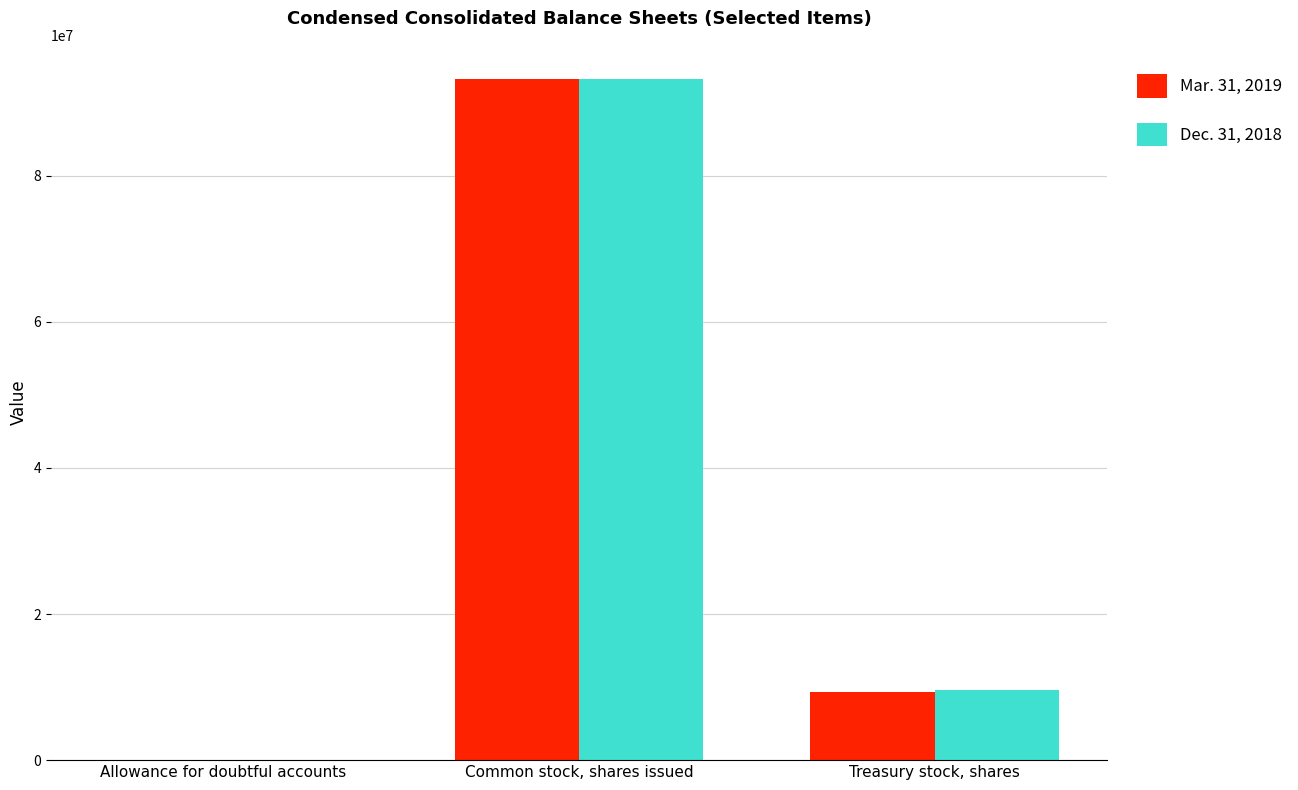

At which label does Dec. 31, 2018 reach its peak?

Common stock, shares issued